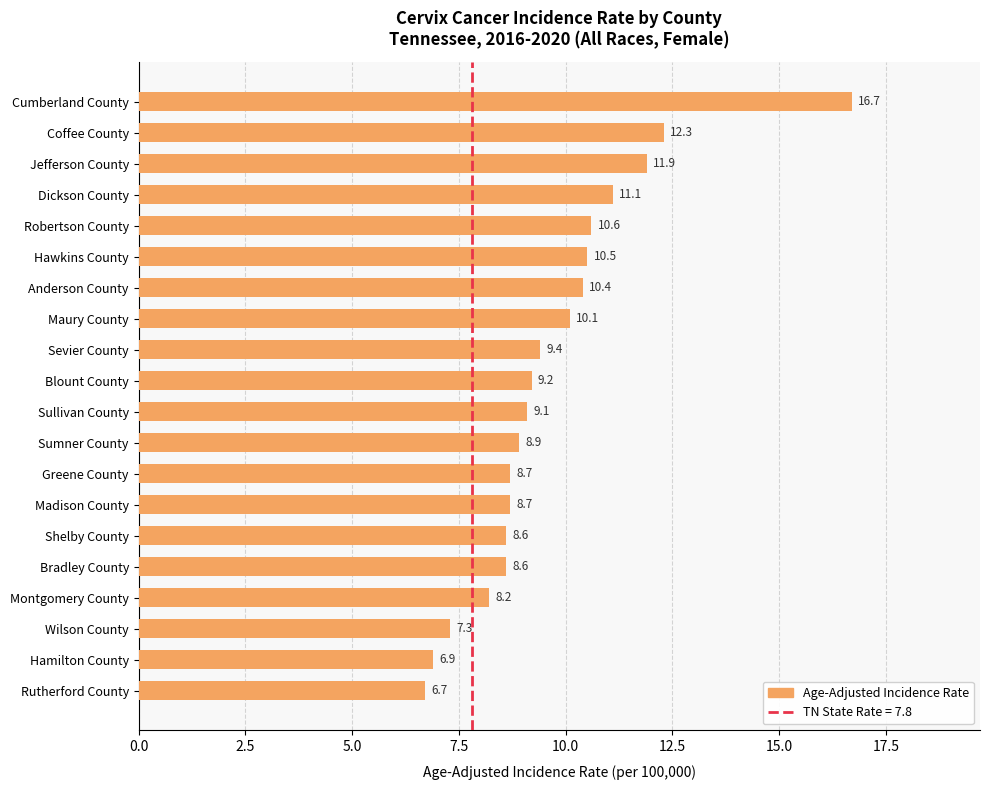

How many bars are there in total?

20